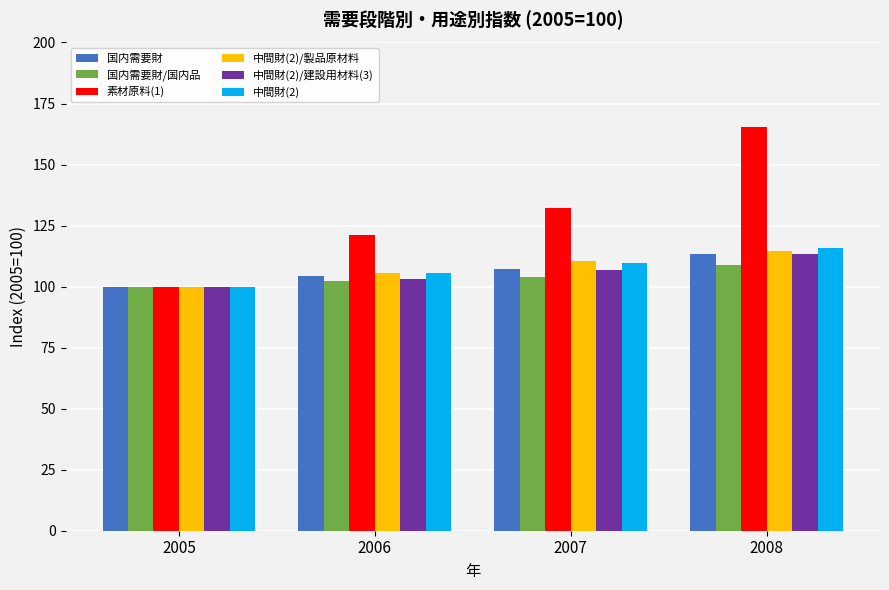

List the labels in order of 国内需要財/国内品 value, smallest first.

2005, 2006, 2007, 2008